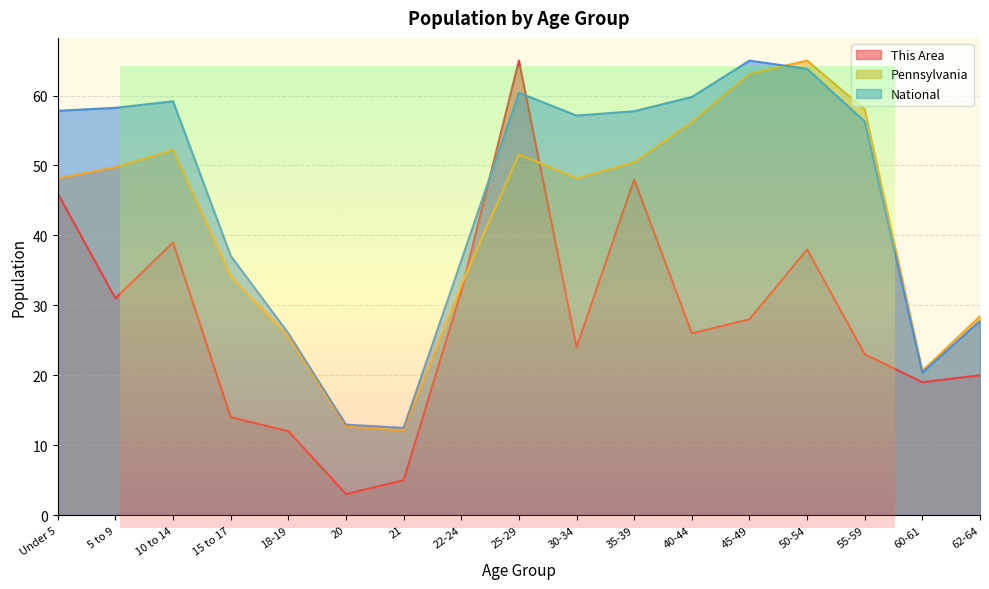

List the series in order of their peak value, lowest first.

This Area, Pennsylvania, National